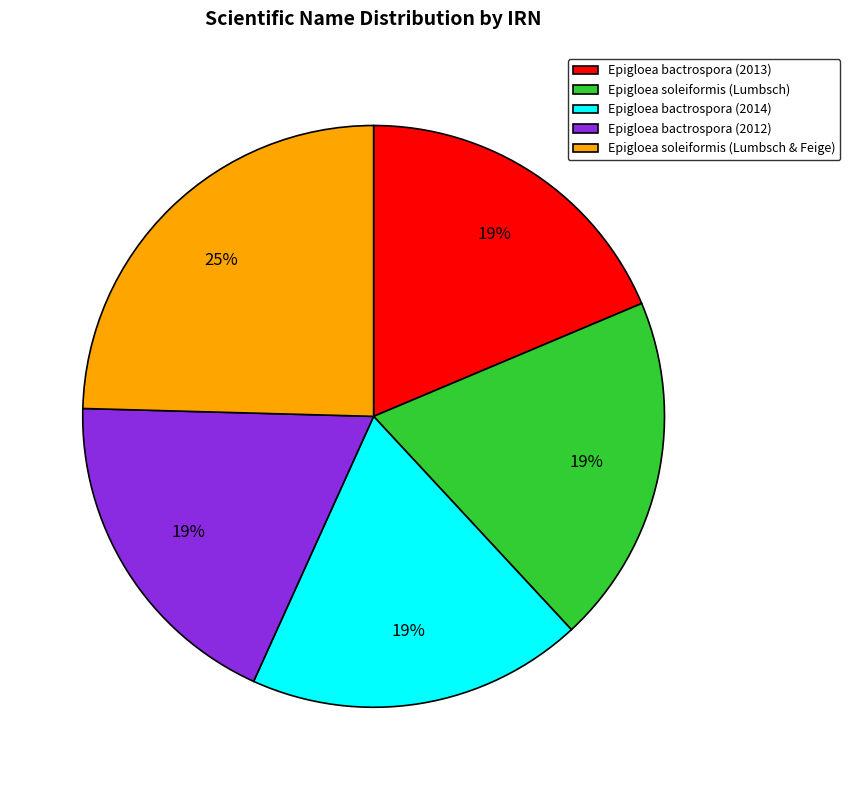

To the nearest percent, what is the difference between the Epigloea soleiformis (Lumbsch & Feige) and Epigloea bactrospora (2013) slice percentages?

6%